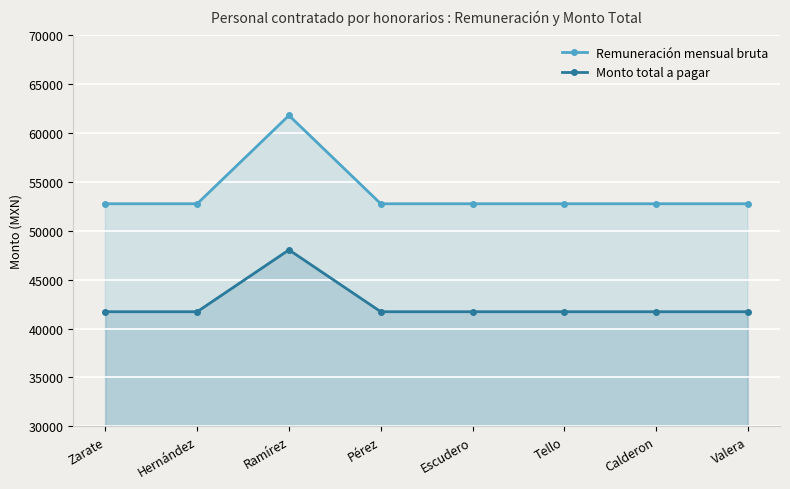

True or false: Remuneración mensual bruta and Monto total a pagar cross at least once.

False